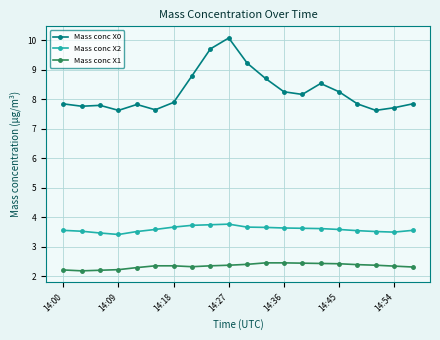

Which series has the largest range (max minus min)?

Mass conc X0